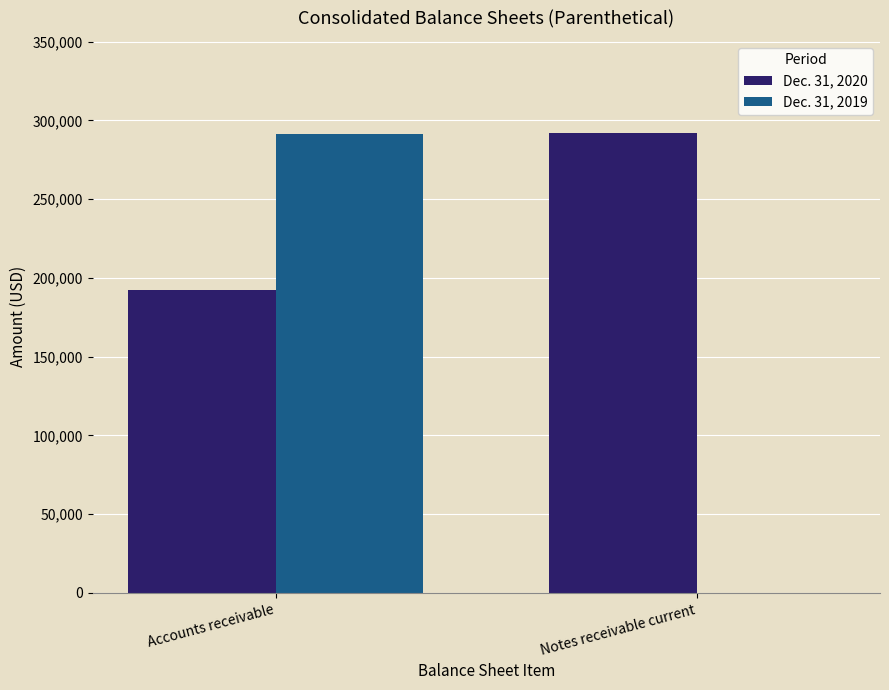

Between Accounts receivable and Notes receivable current, which series saw the biggest shift?

Dec. 31, 2019